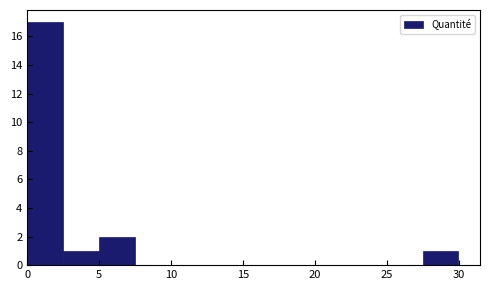

Over which range of the x-axis is the bar tallest?

0.0 to 2.5